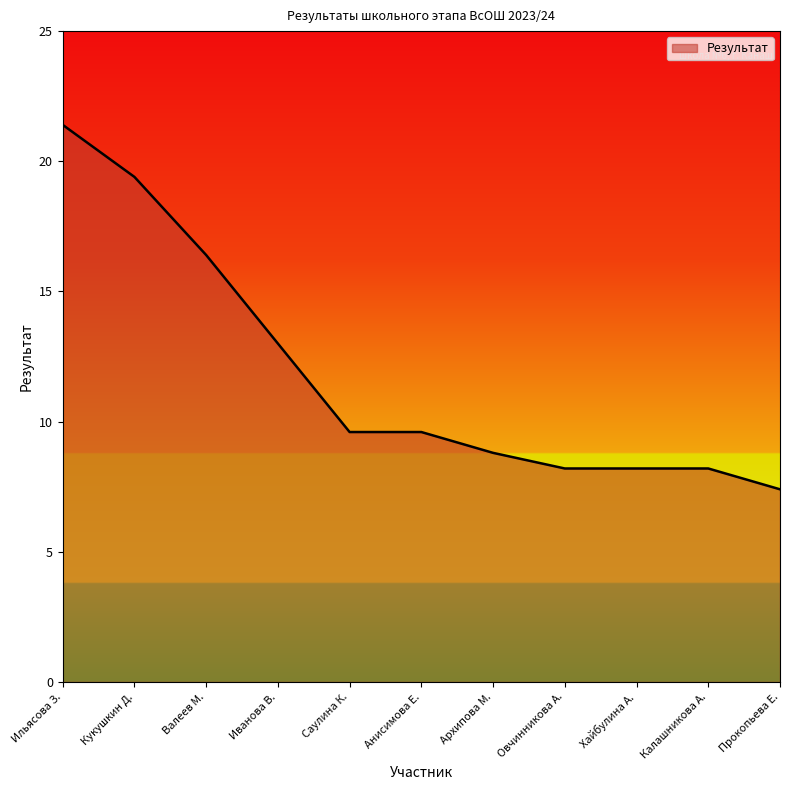

Does the chart display data point markers on the line(s)?

No